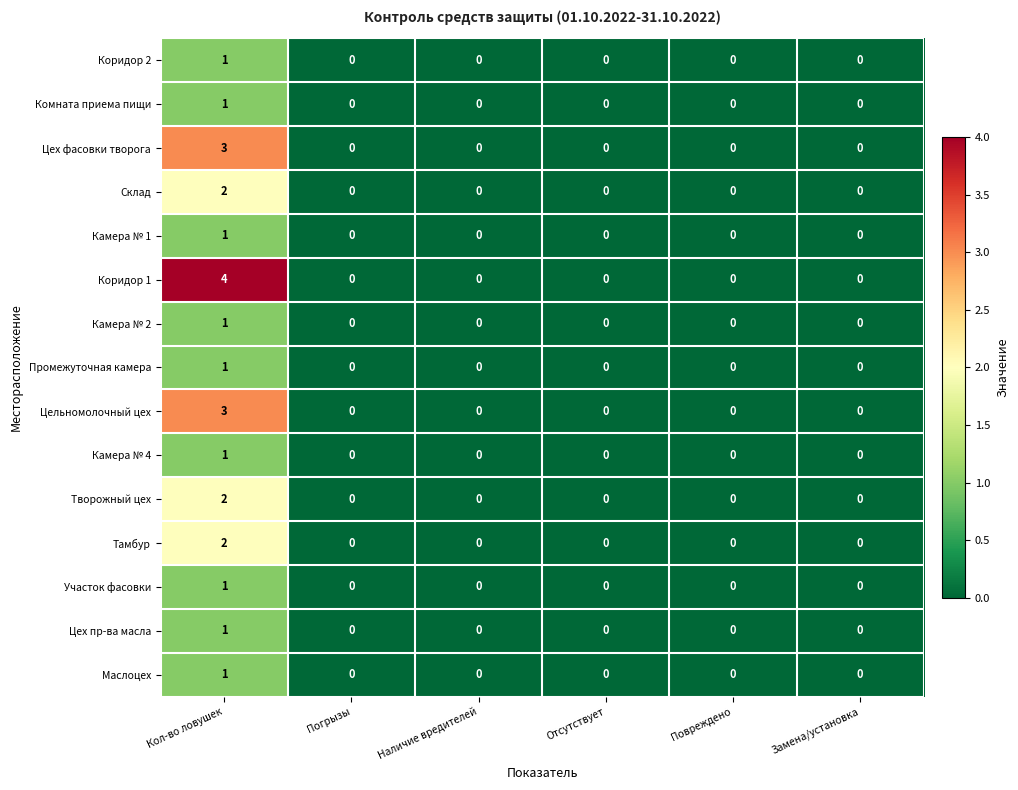

The Маслоцех series shows -1 at Погрызы. True or false?

False